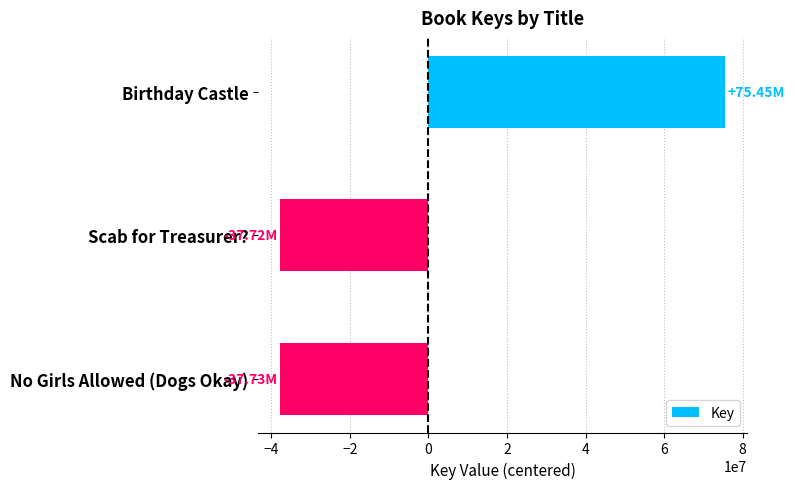

Does the chart contain stacked bars?

No